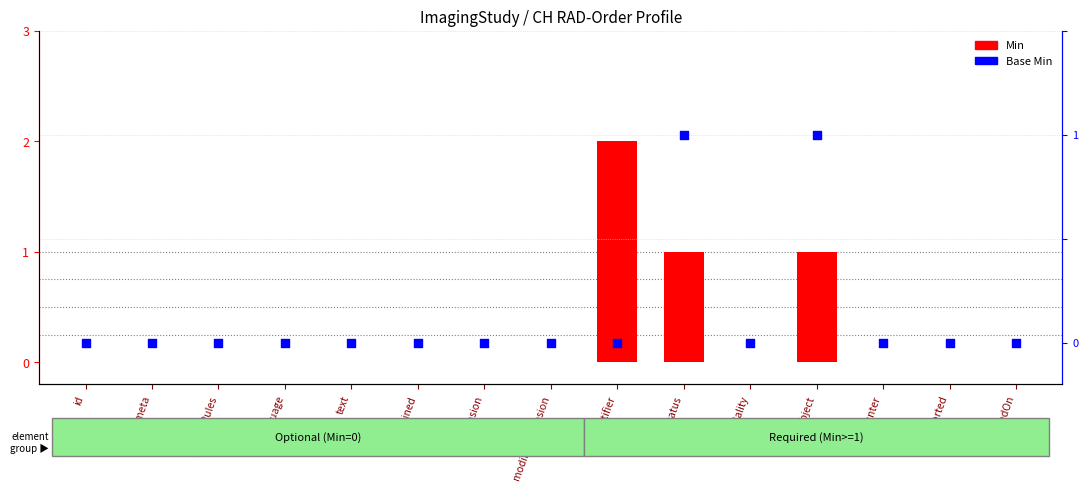

Which series reaches the maximum Y coordinate?

Min